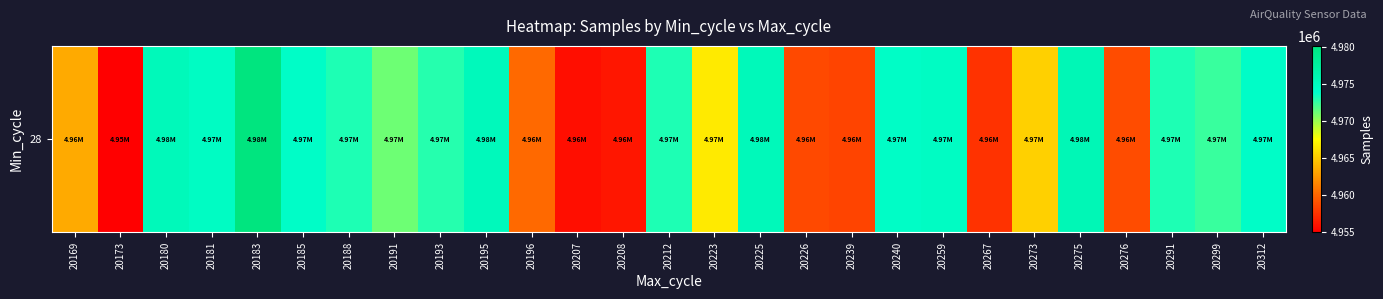

What is the sum of the values at 20267 and 20208?

9913515